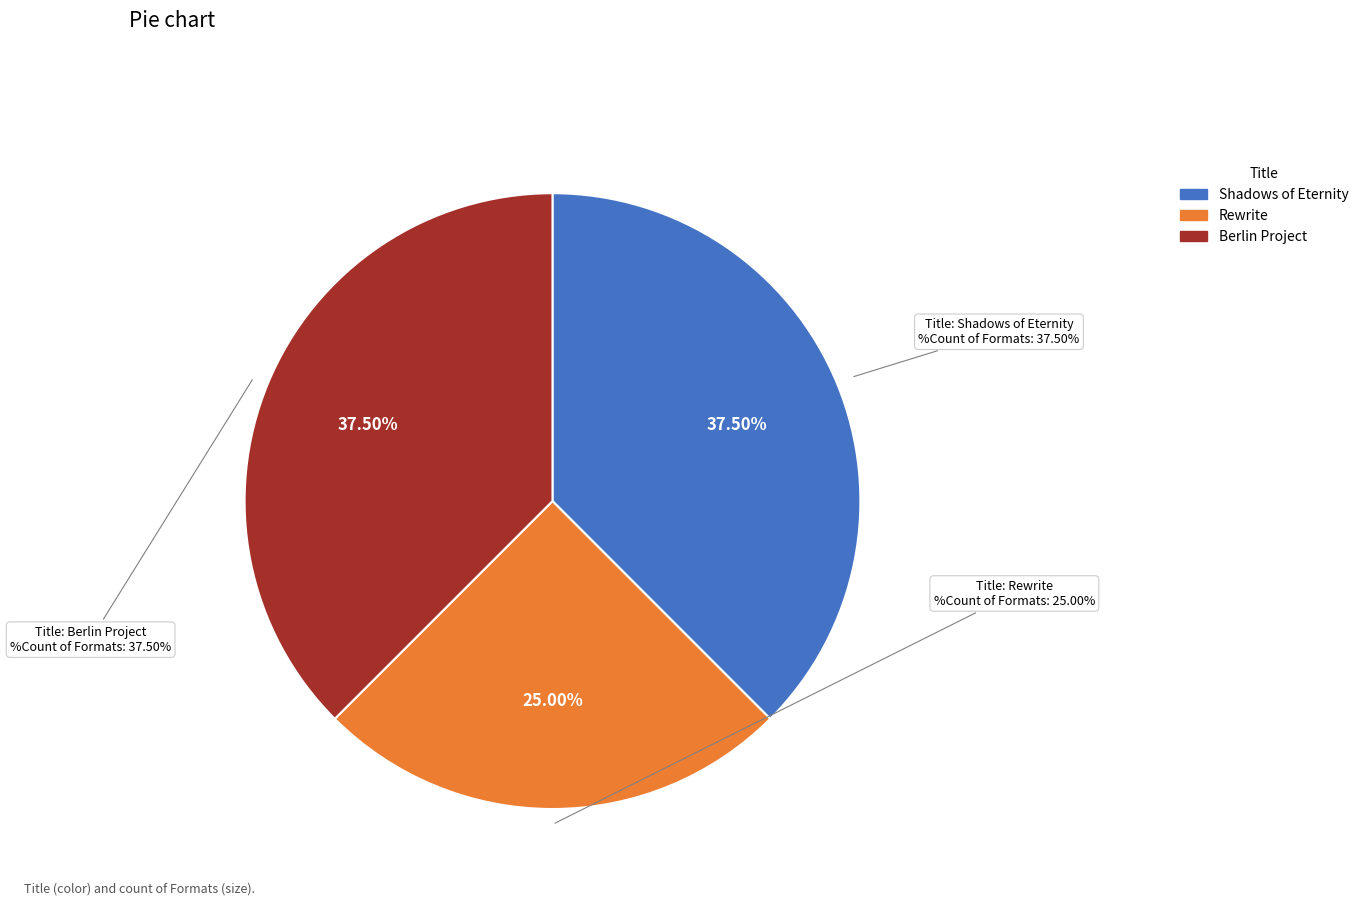

To the nearest percent, what is the difference between the largest and smallest slice percentages?

12%